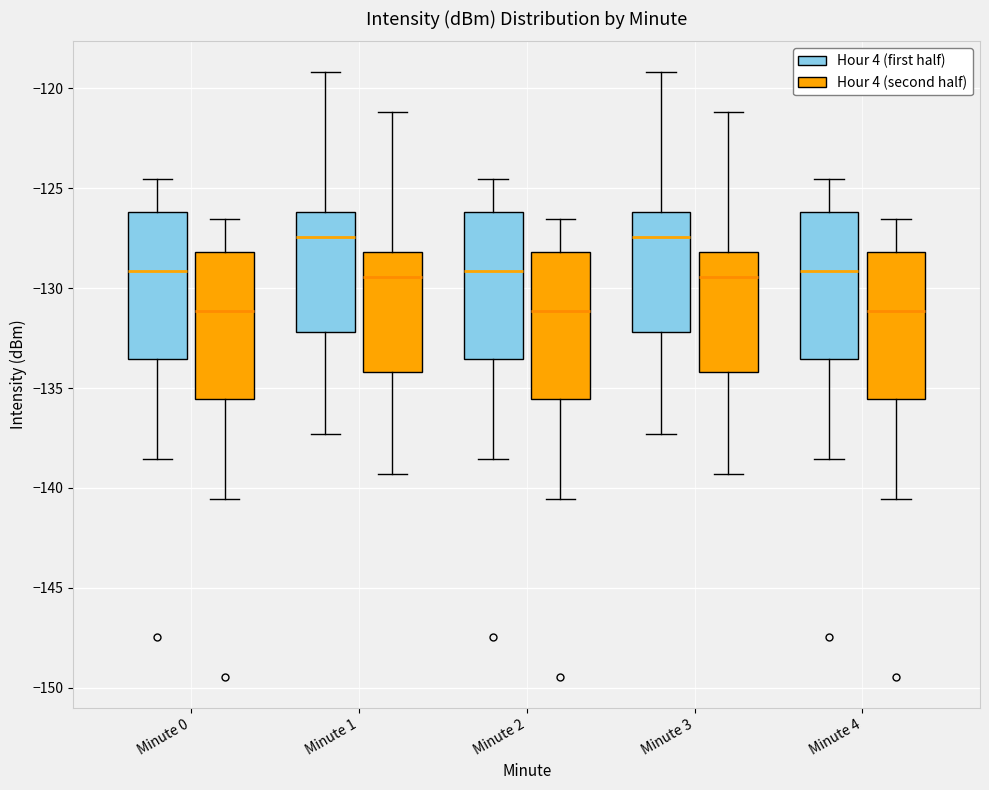

Reading left to right, transcribe this box plot: for each box, give where its median line is, the range the box spans, and where its two whiskers end, as read against the y-axis. The values are not printed on the chart, so give them approximately, as read against the axis.

Minute 0 (Hour 4 (first half)): median -129.0, box -133.5 to -126.0, whiskers -138.5 to -124.5
Minute 0 (Hour 4 (second half)): median -131.0, box -135.5 to -128.0, whiskers -140.5 to -126.5
Minute 1 (Hour 4 (first half)): median -127.5, box -132.0 to -126.0, whiskers -137.5 to -119.0
Minute 1 (Hour 4 (second half)): median -129.5, box -134.0 to -128.0, whiskers -139.5 to -121.0
Minute 2 (Hour 4 (first half)): median -129.0, box -133.5 to -126.0, whiskers -138.5 to -124.5
Minute 2 (Hour 4 (second half)): median -131.0, box -135.5 to -128.0, whiskers -140.5 to -126.5
Minute 3 (Hour 4 (first half)): median -127.5, box -132.0 to -126.0, whiskers -137.5 to -119.0
Minute 3 (Hour 4 (second half)): median -129.5, box -134.0 to -128.0, whiskers -139.5 to -121.0
Minute 4 (Hour 4 (first half)): median -129.0, box -133.5 to -126.0, whiskers -138.5 to -124.5
Minute 4 (Hour 4 (second half)): median -131.0, box -135.5 to -128.0, whiskers -140.5 to -126.5